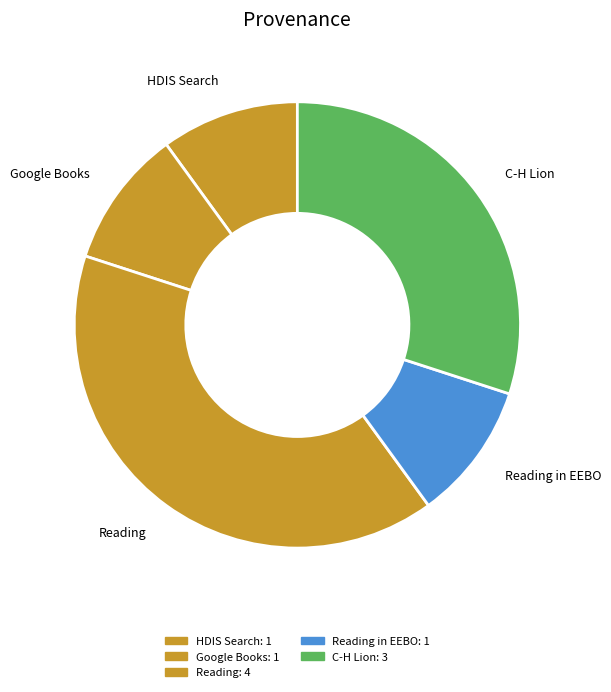

Which slice is the largest?

Reading